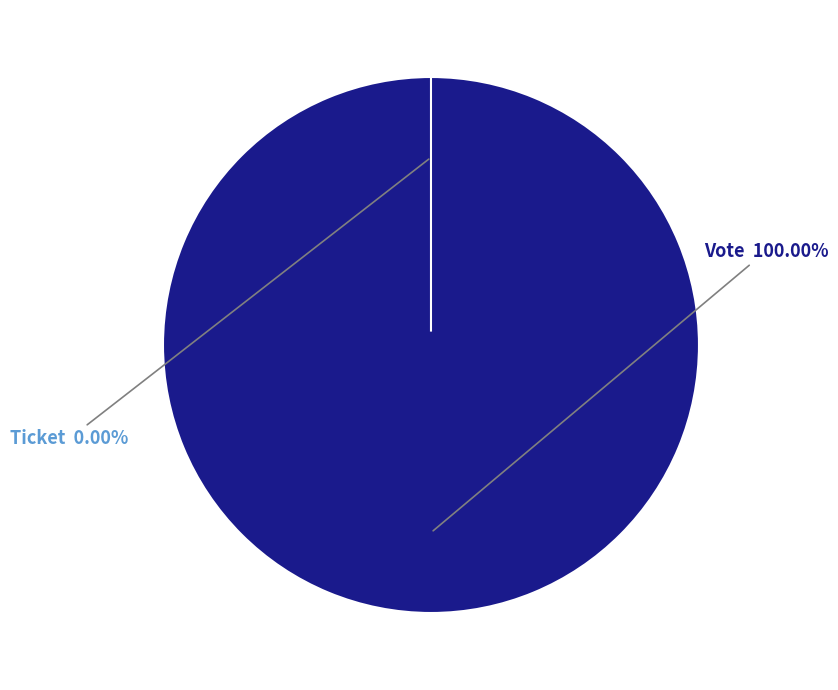

Does Ticket represent more than half of the total?

No